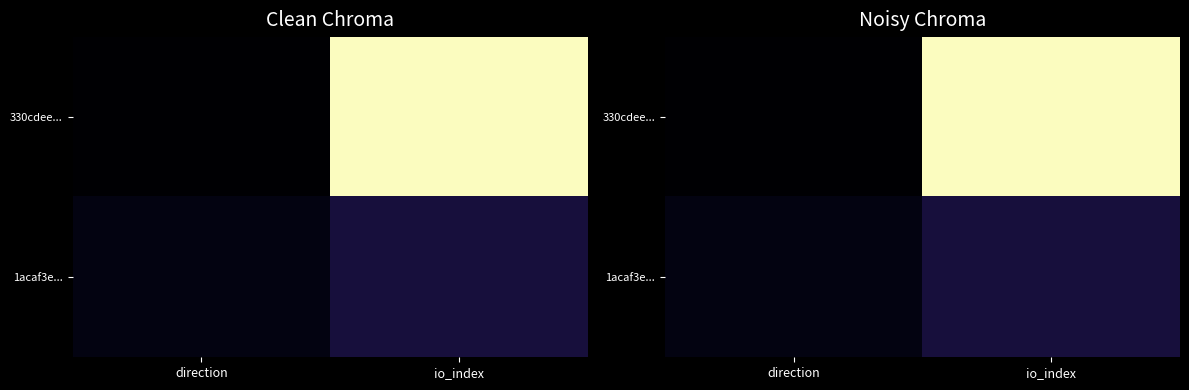

Which has a higher value, io_index or direction?

io_index